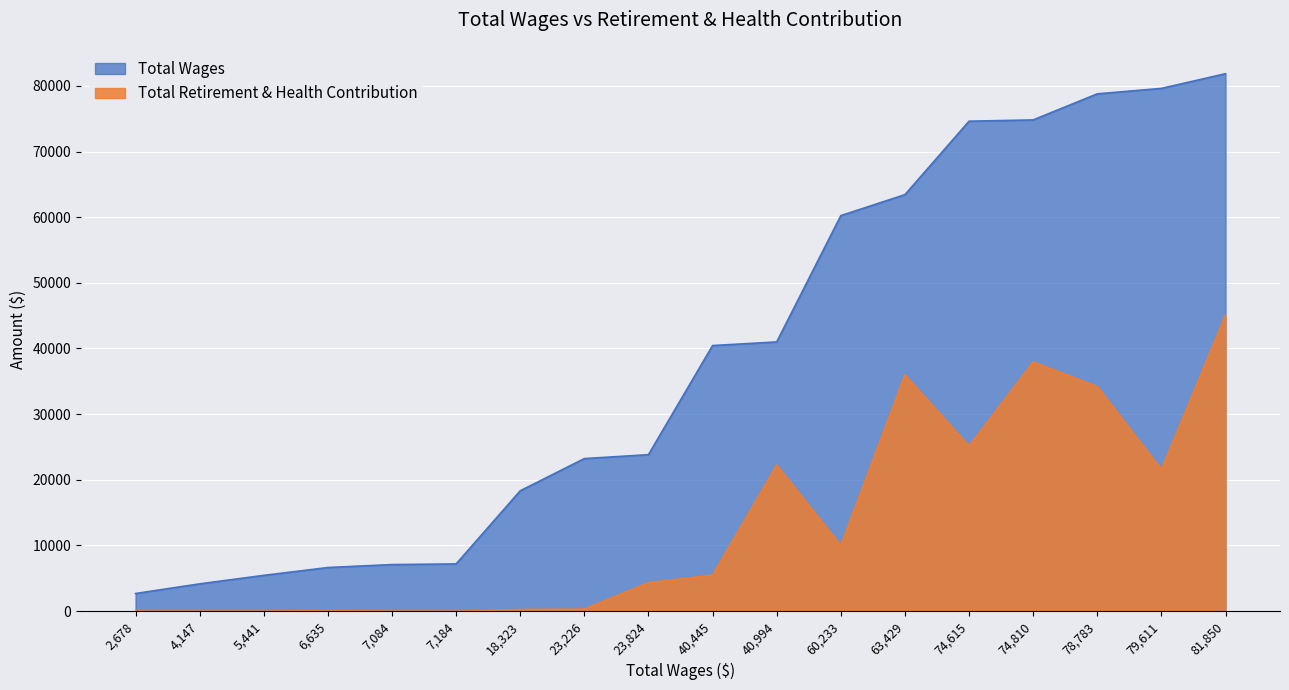

Reading left to right, extract all data points from this chart.

Total Wages: 81850=81850	79611=79611	78783=78783	74810=74810	74615=74615	63429=63429	60233=60233	40994=40994	40445=40445	23824=23824	23226=23226	18323=18323	7184=7184	7084=7084	6635=6635	5441=5441	4147=4147	2678=2678
Total Retirement & Health Contribution: 81850=45075	79611=21564	78783=34189	74810=37949	74615=25132	63429=35962	60233=10000	40994=22242	40445=5481	23824=4322	23226=302	18323=238	7184=0	7084=0	6635=86	5441=0	4147=0	2678=0